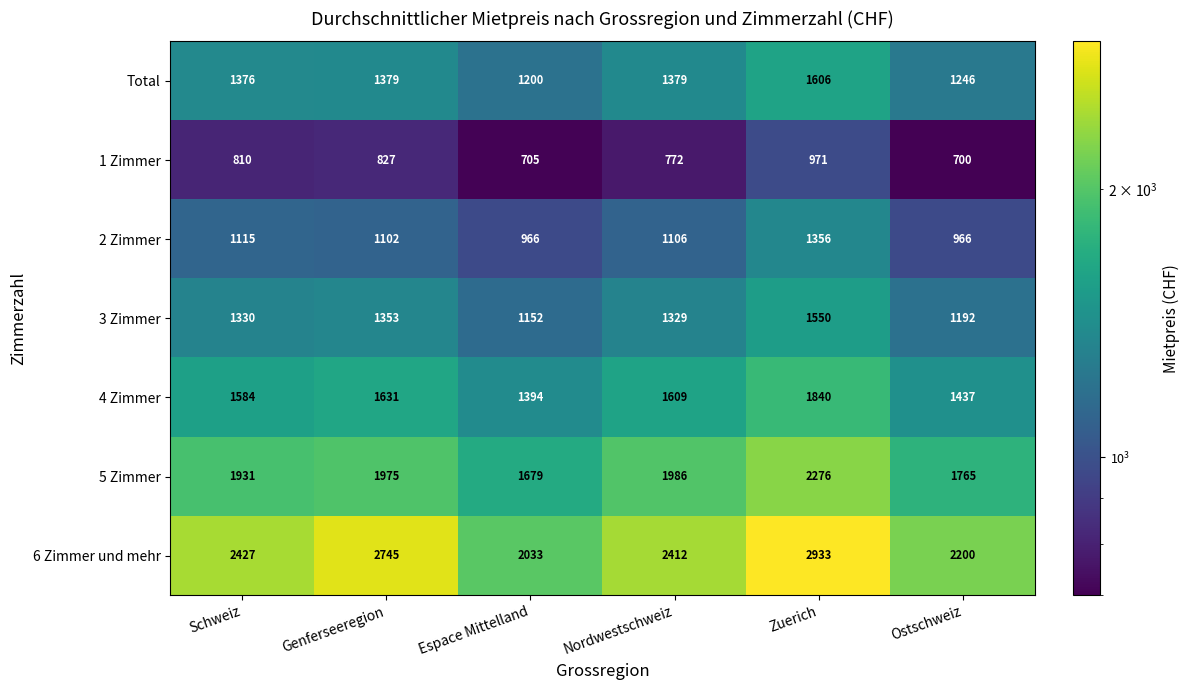

What is the difference between the maximum and minimum values in the 1 Zimmer series?

271